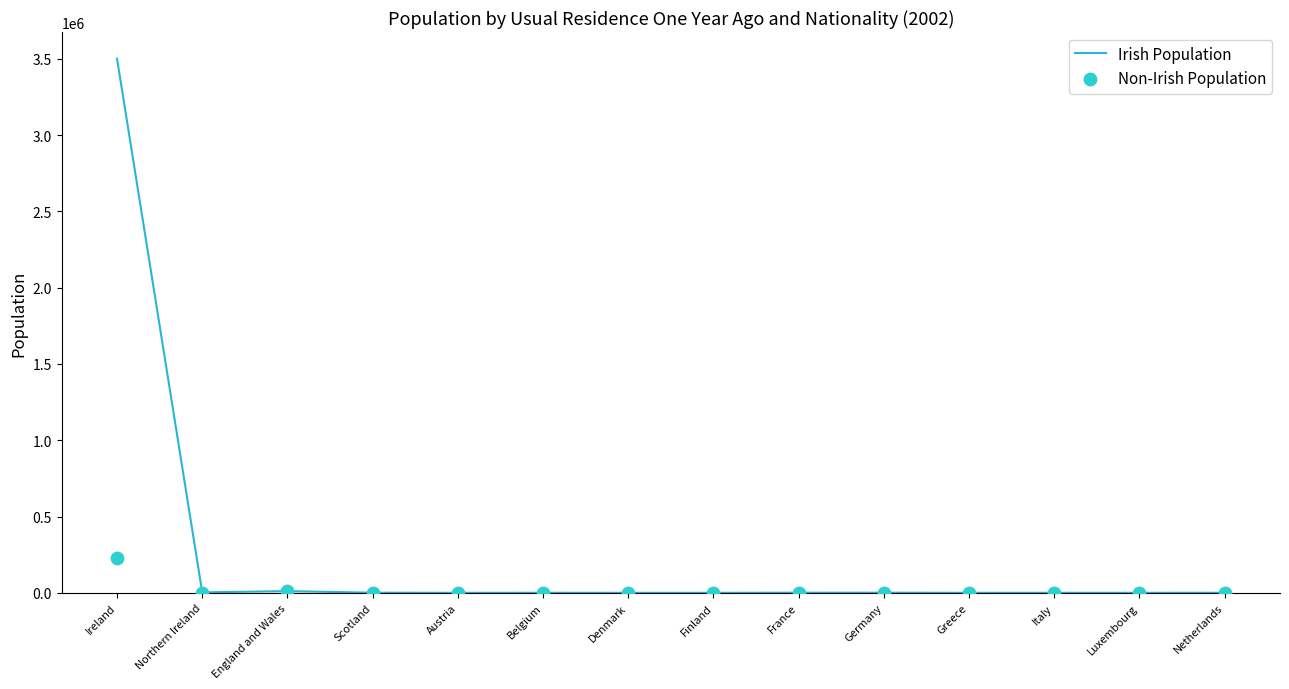

What is the total value across all series at Netherlands?

904